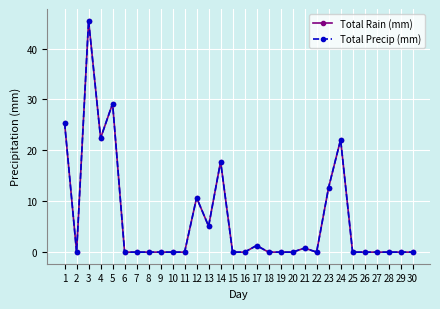

True or false: Total Rain (mm) and Total Precip (mm) cross at least once.

False